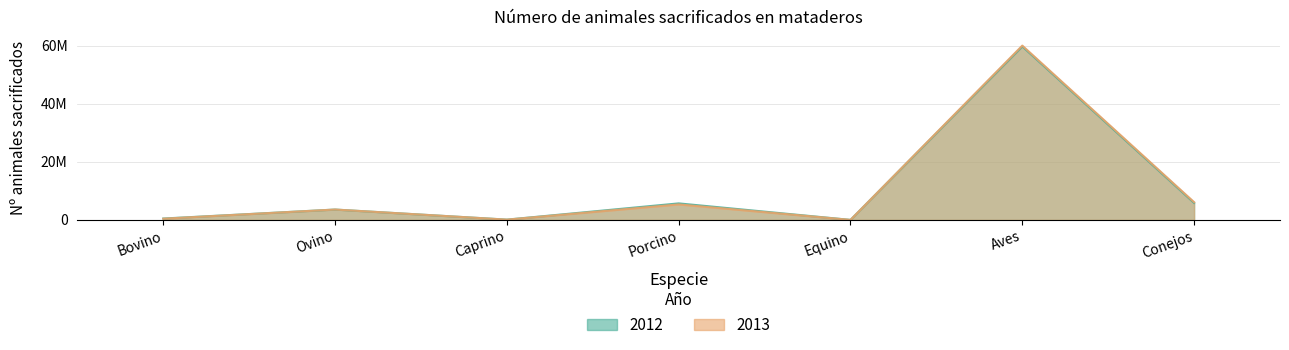

True or false: 2012 has a value of 15811 at Equino.

False